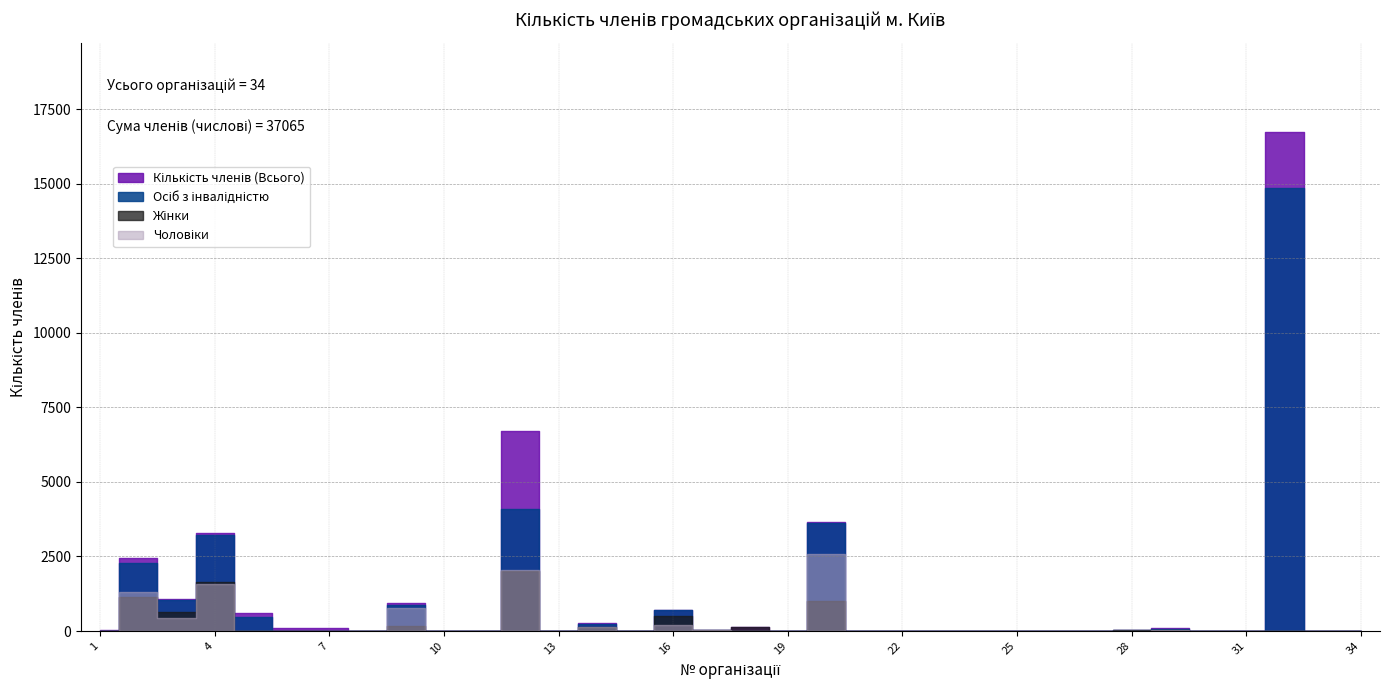

The value of Чоловіки at 34 is 0. True or false?

True